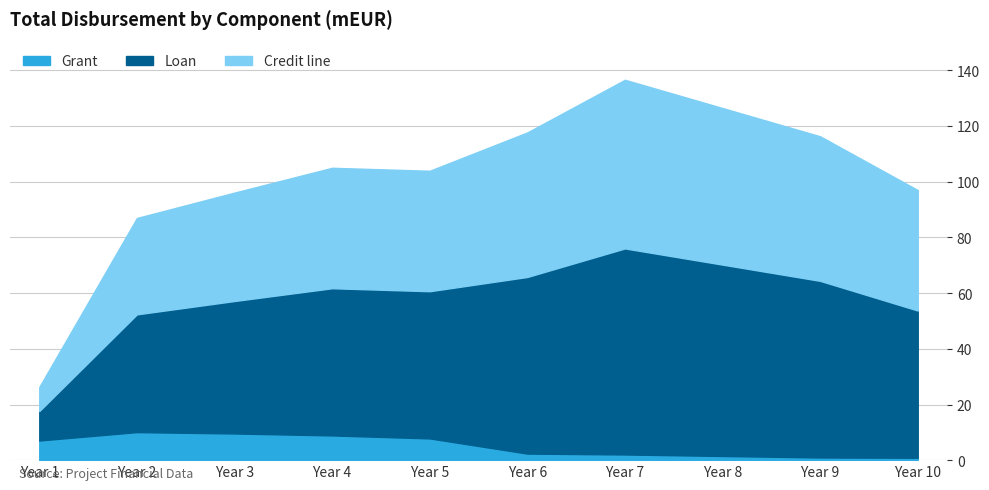

What is the value of the Grant point at the 8th from the left?

1.5